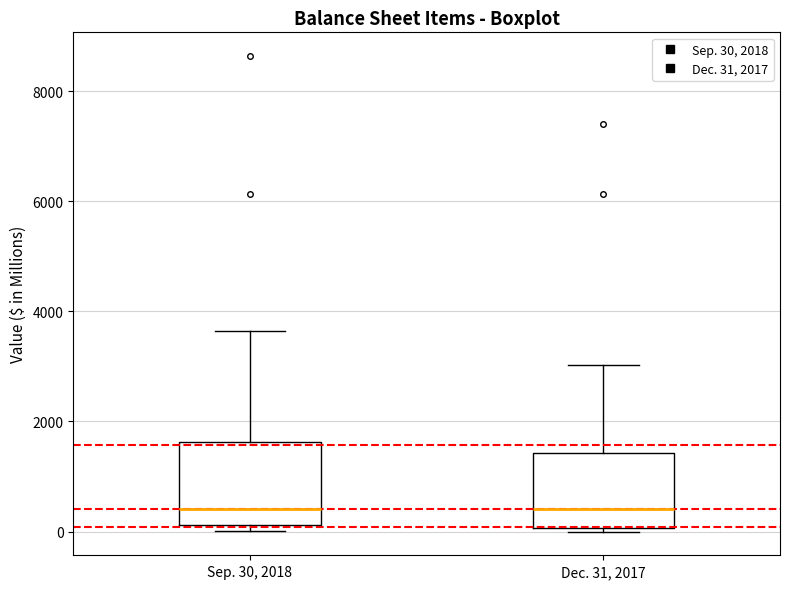

Where does the median line of the box for Dec. 31, 2017 sit on the y-axis? The values are not printed on the chart, so give them approximately, as read against the axis.

400